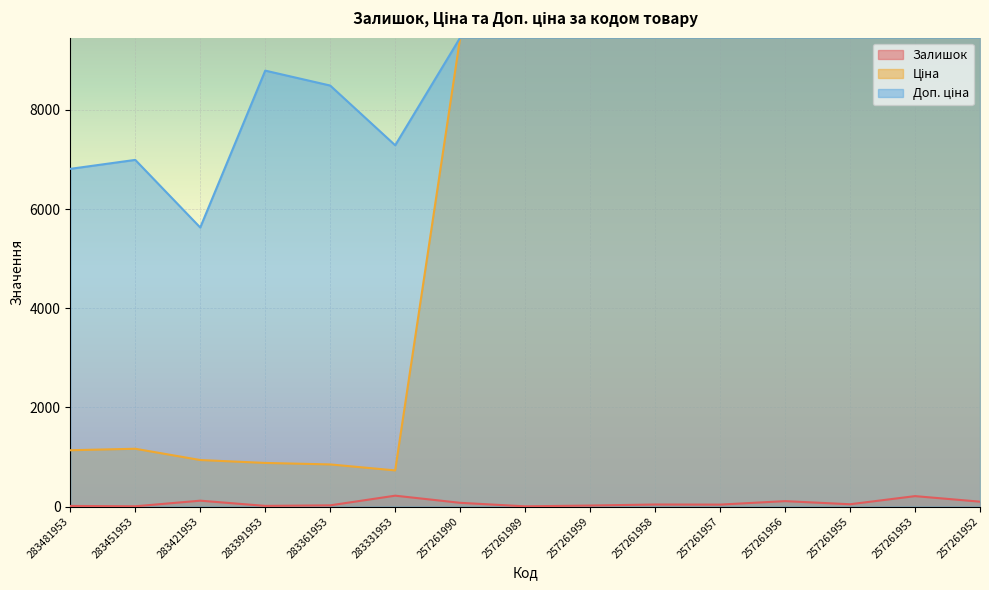

Is it true that Доп. ціна equals 12972.8 at 257261958?

False